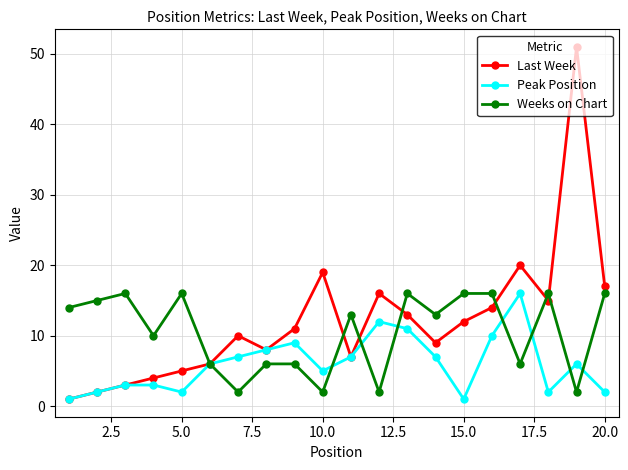

What is the smallest value displayed?

1